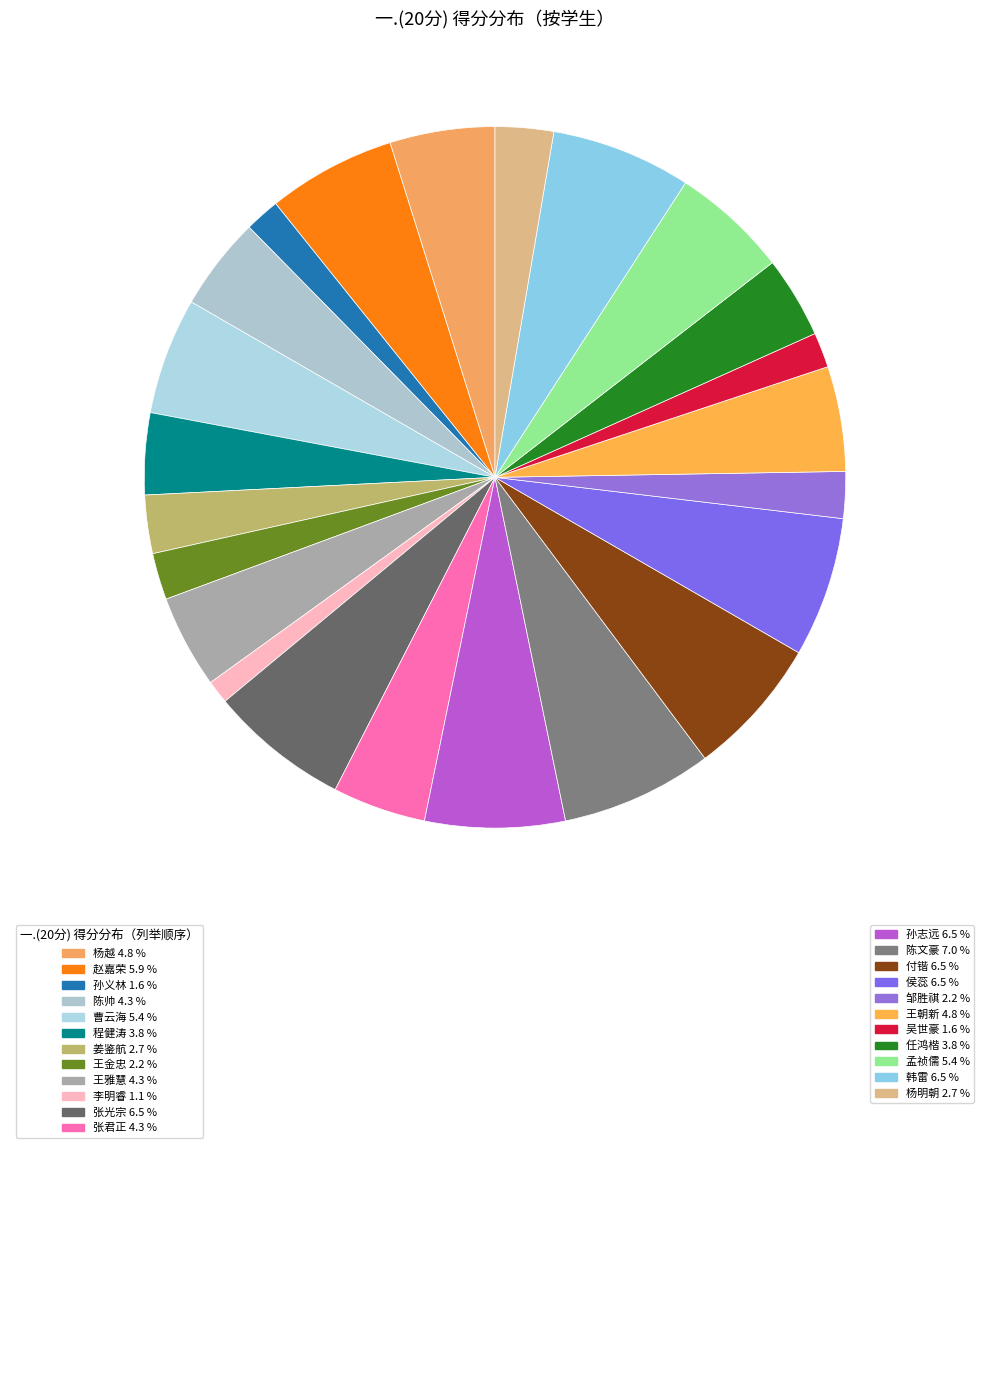

How many segments does this pie chart have?

23